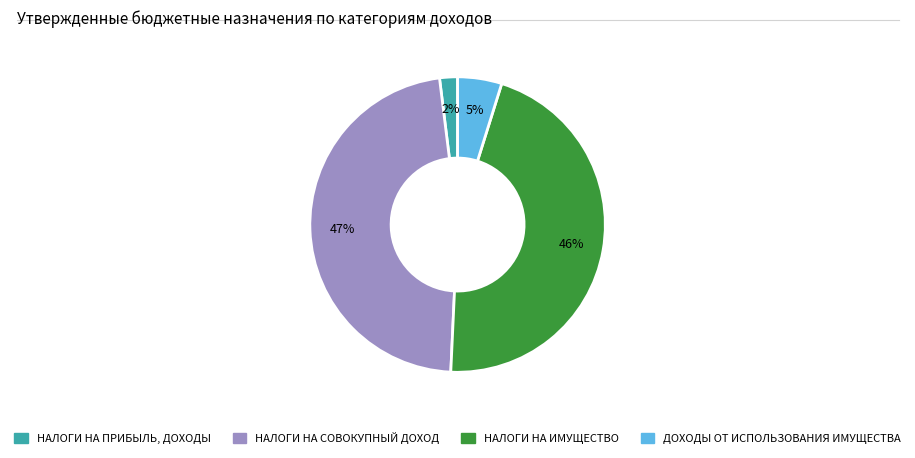

Is it true that НАЛОГИ НА ИМУЩЕСТВО is 46% of the pie?

True